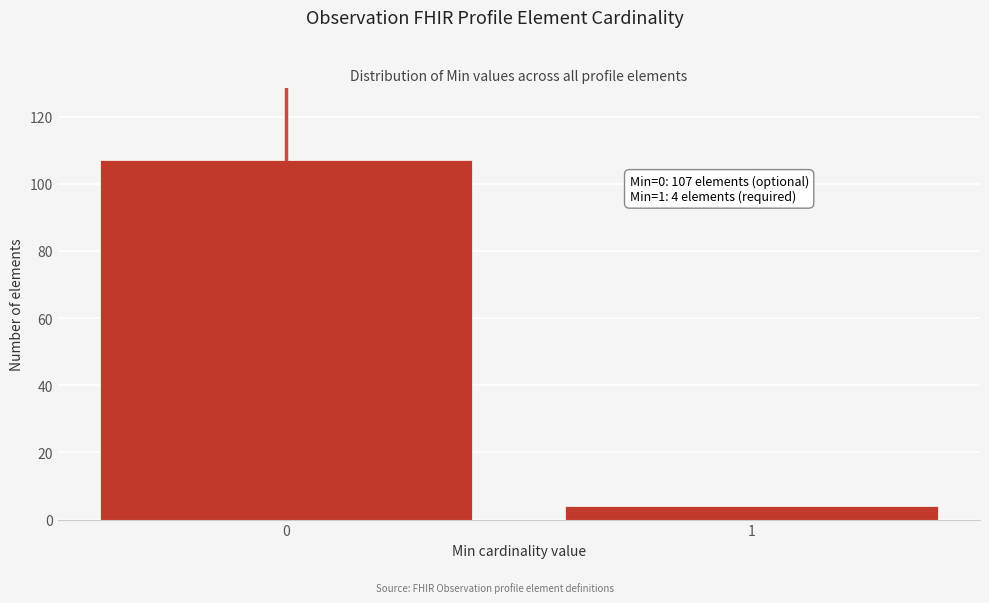

Reading left to right, extract all data points from this chart.

0=107	1=4